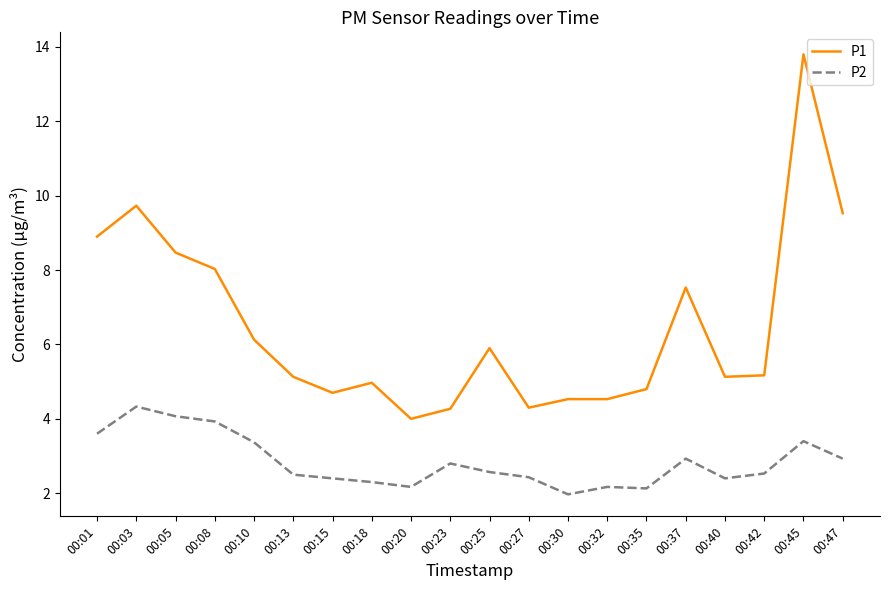

True or false: P2 and P1 cross at least once.

False